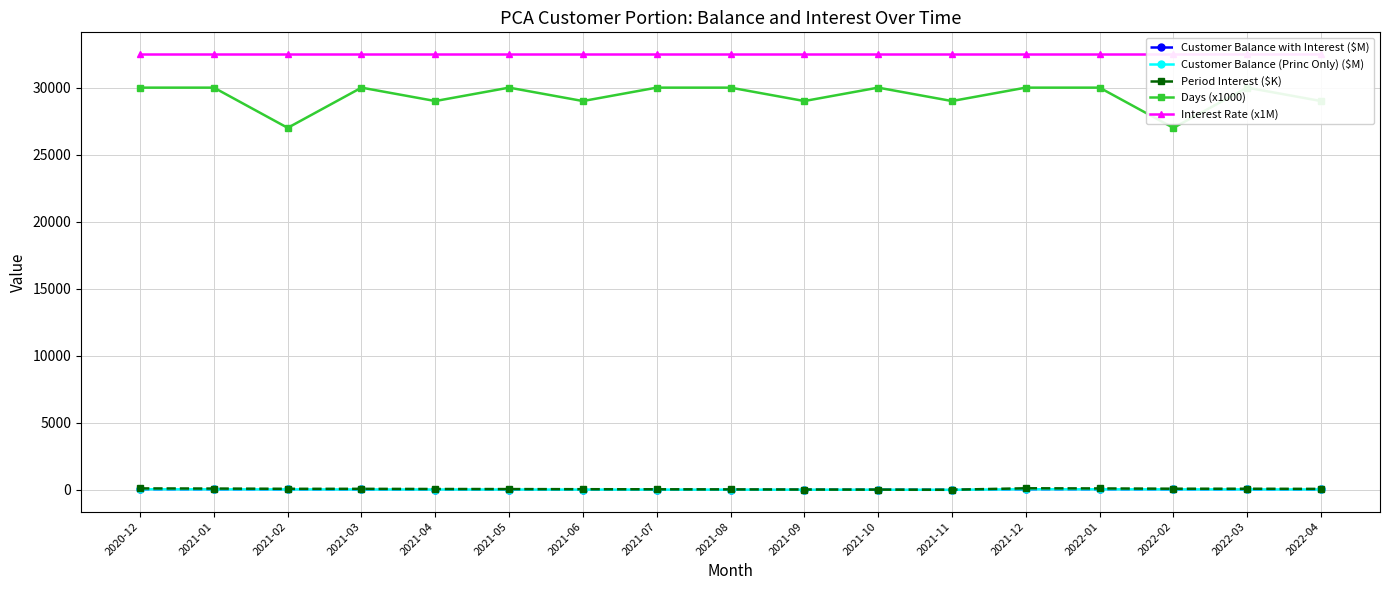

Rank the categories by Period Interest ($K) value from highest to lowest.

2021-12, 2020-12, 2022-01, 2021-01, 2022-02, 2022-03, 2021-02, 2021-03, 2022-04, 2021-04, 2021-05, 2021-06, 2021-07, 2021-08, 2021-09, 2021-10, 2021-11